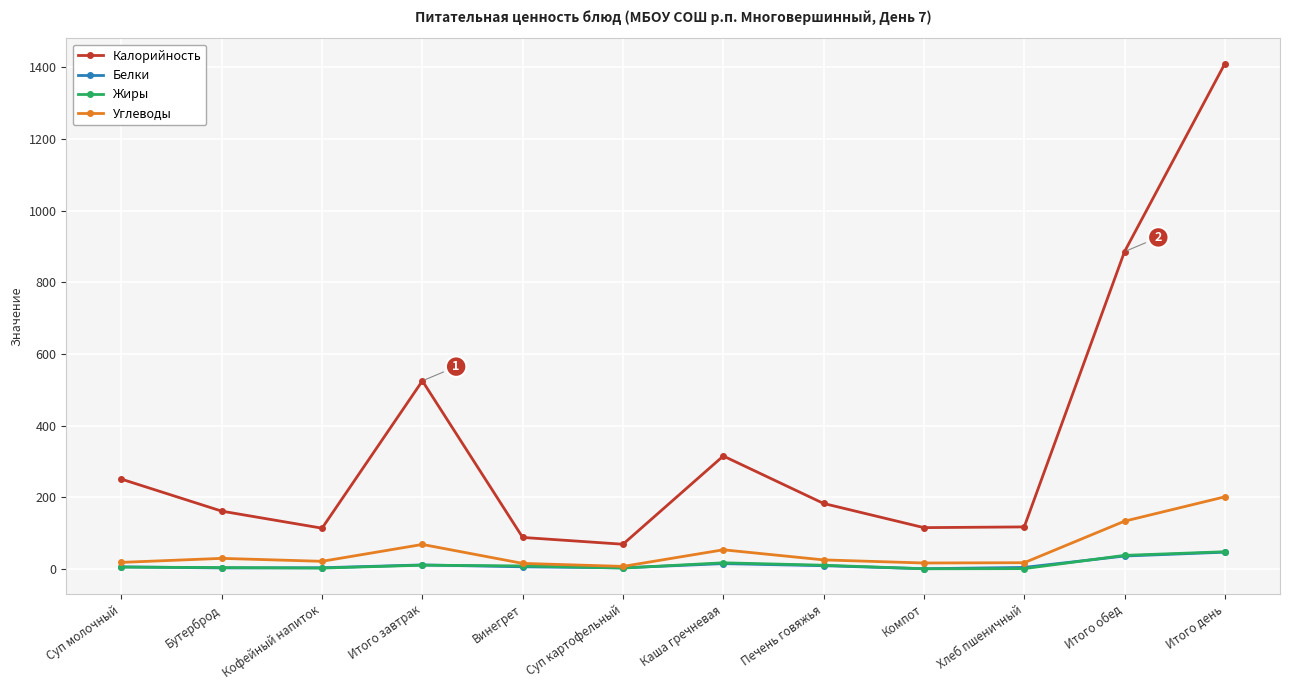

The Белки series shows 5.6 at Винегрет. True or false?

True